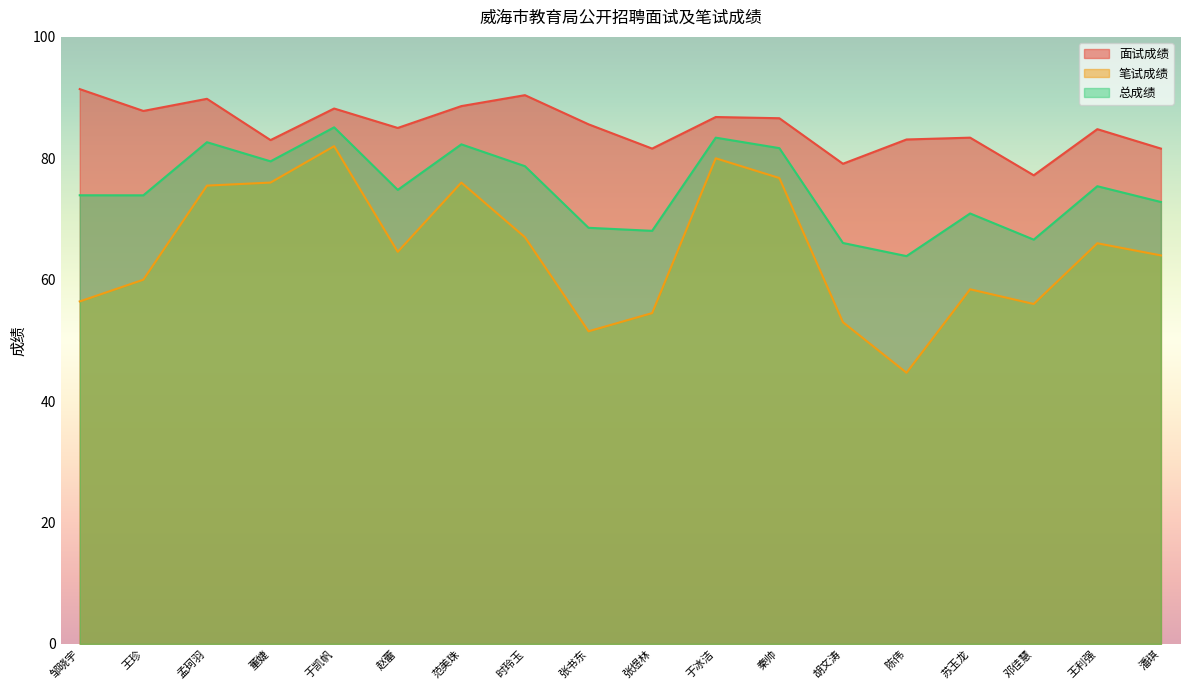

How many lines are shown in the chart?

3